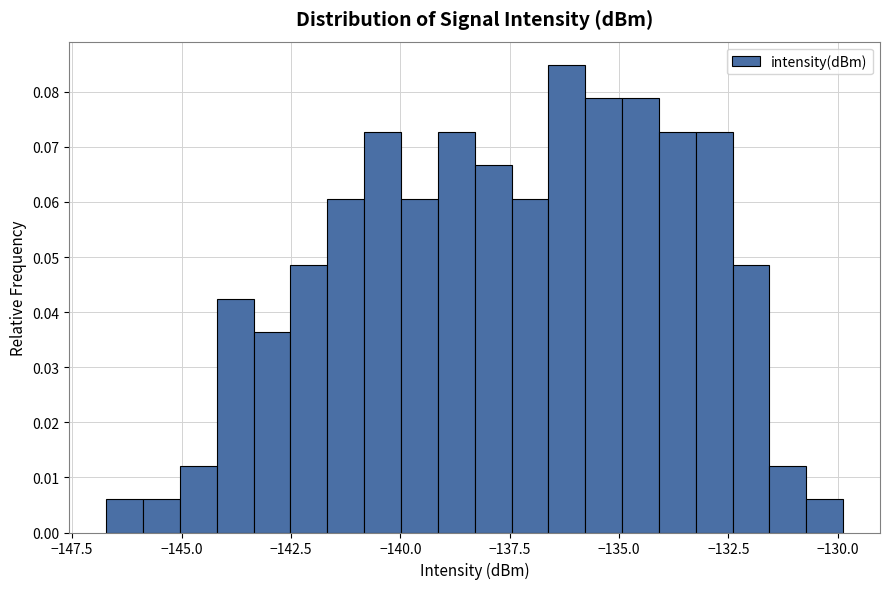

Read against the x-axis, roughly where is the centre of the tallest bar?

-136.0